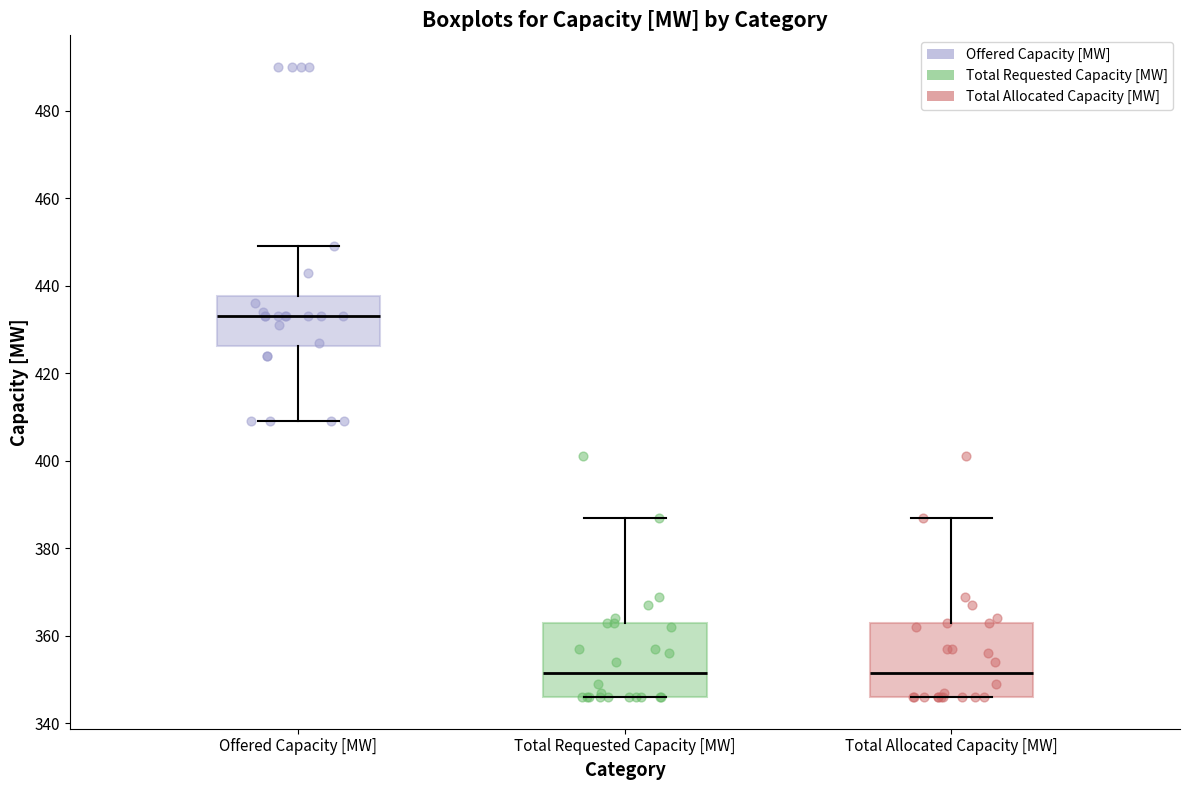

Where is the upper edge of the box for Offered Capacity [MW] on the y-axis? The values are not printed on the chart, so give them approximately, as read against the axis.

438